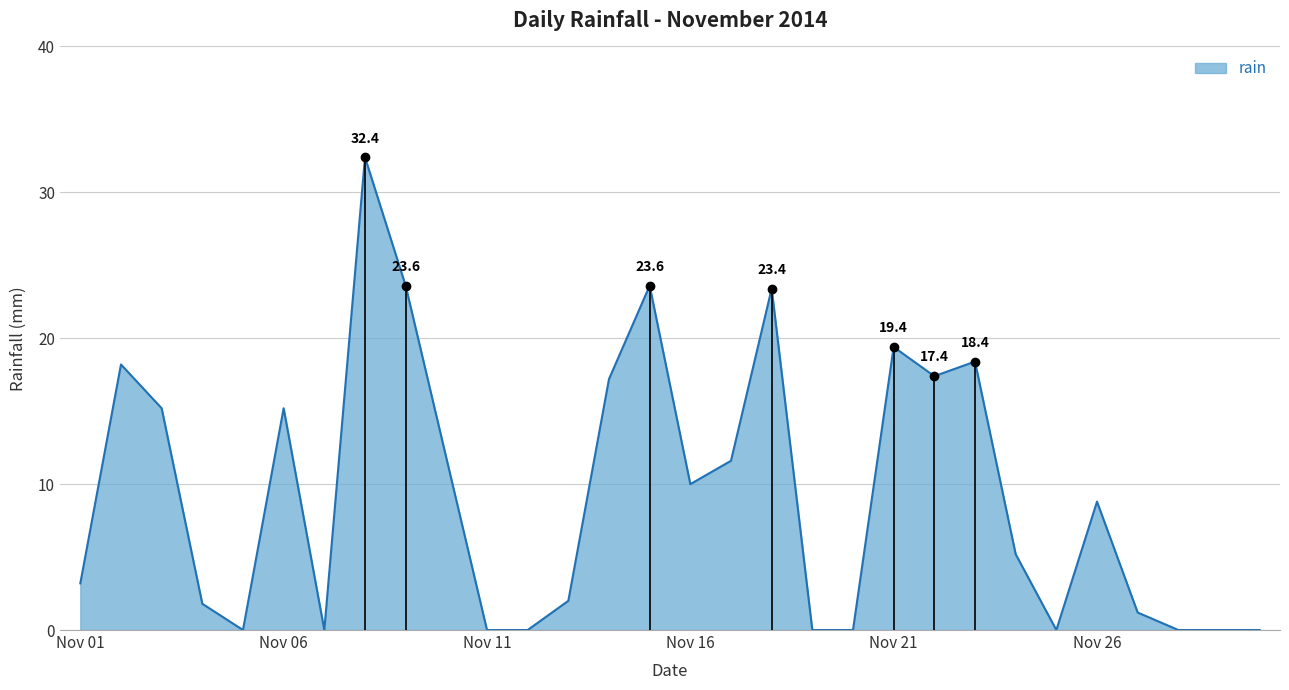

What is the difference between the maximum and minimum values?

32.4